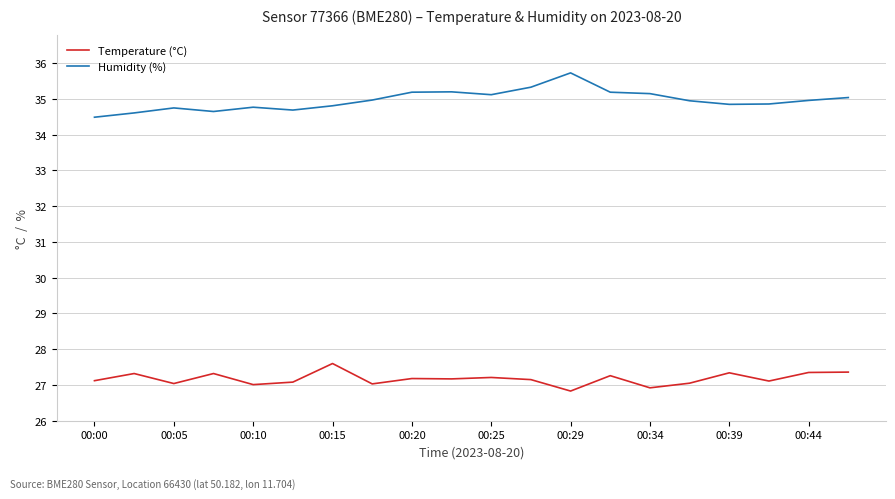

True or false: Humidity (%) and Temperature (°C) cross at least once.

False